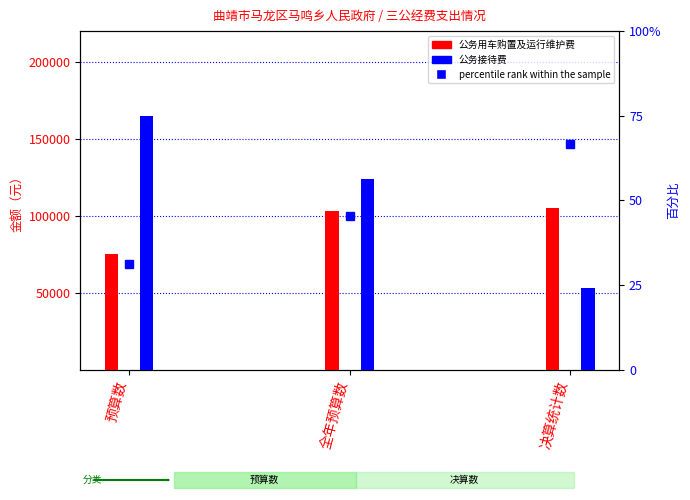

What is the label of the 2nd bar from the left?

全年预算数